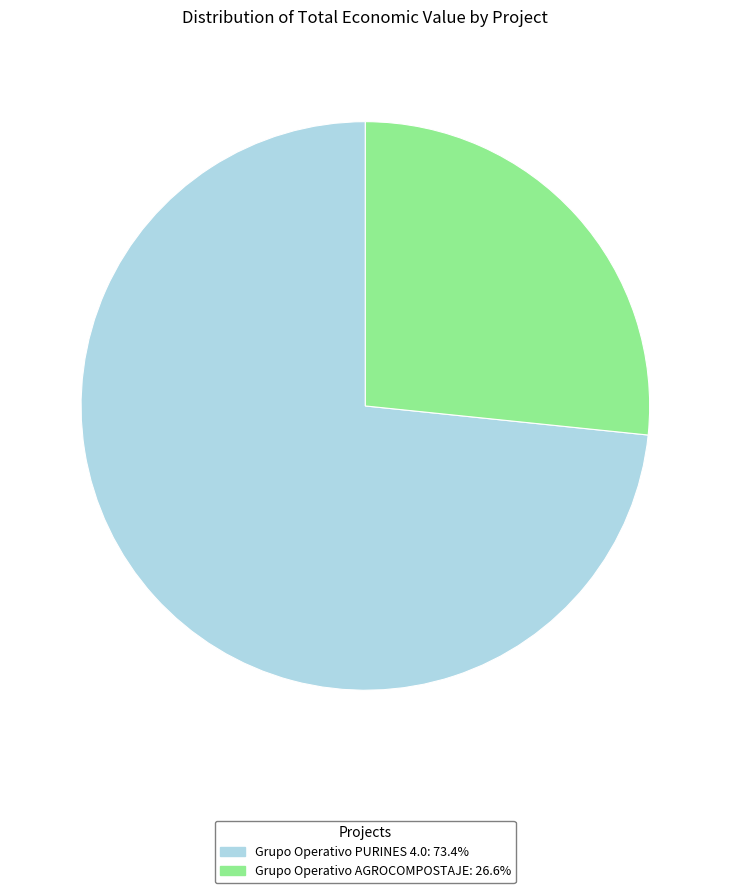

Which category accounts for the majority?

Grupo Operativo PURINES 4.0